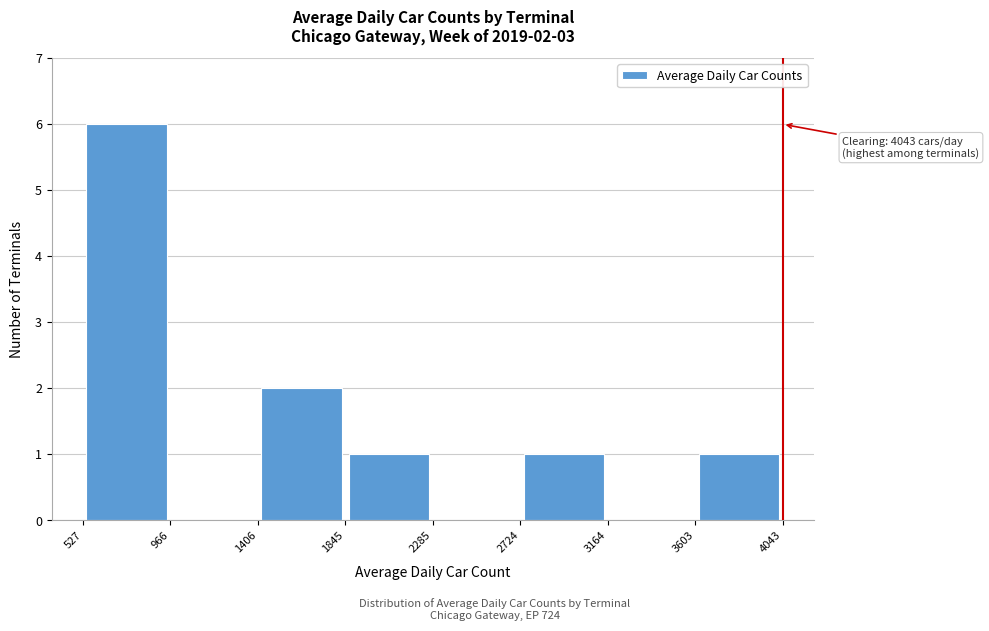

Which range on the x-axis has the tallest bar?

527 to 966